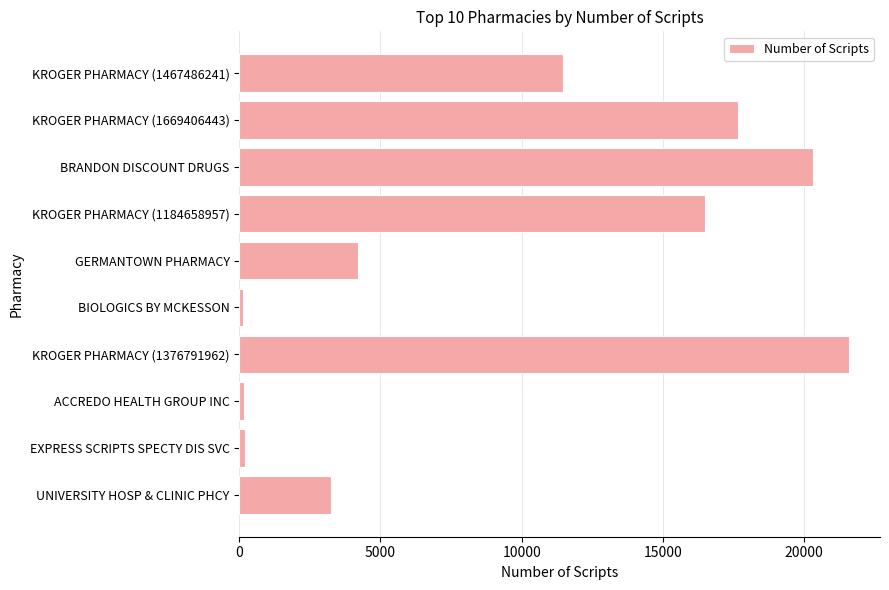

Read the value at KROGER PHARMACY (1669406443).

17656